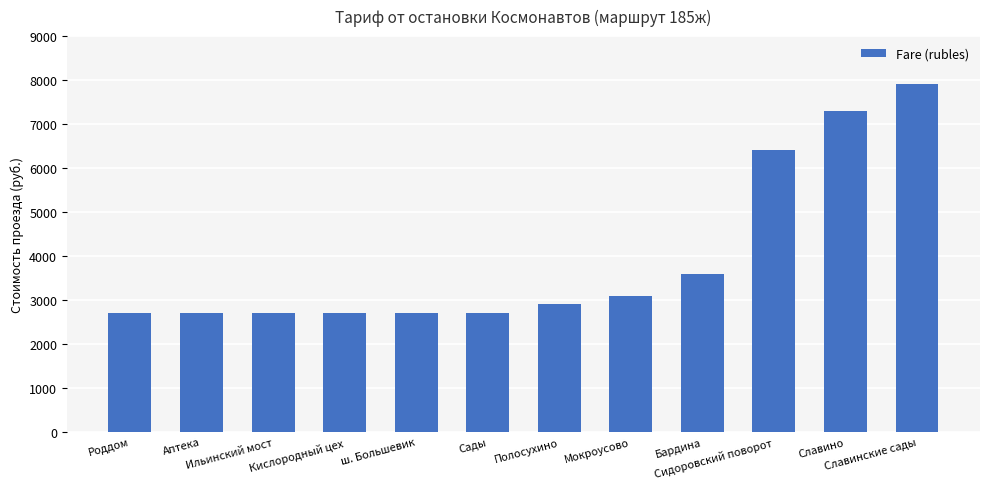

Reading left to right, extract all data points from this chart.

Роддом=2700	Аптека=2700	Ильинский мост=2700	Кислородный цех=2700	ш. Большевик=2700	Сады=2700	Полосухино=2900	Мокроусово=3100	Бардина=3600	Сидоровский поворот=6400	Славино=7300	Славинские сады=7900